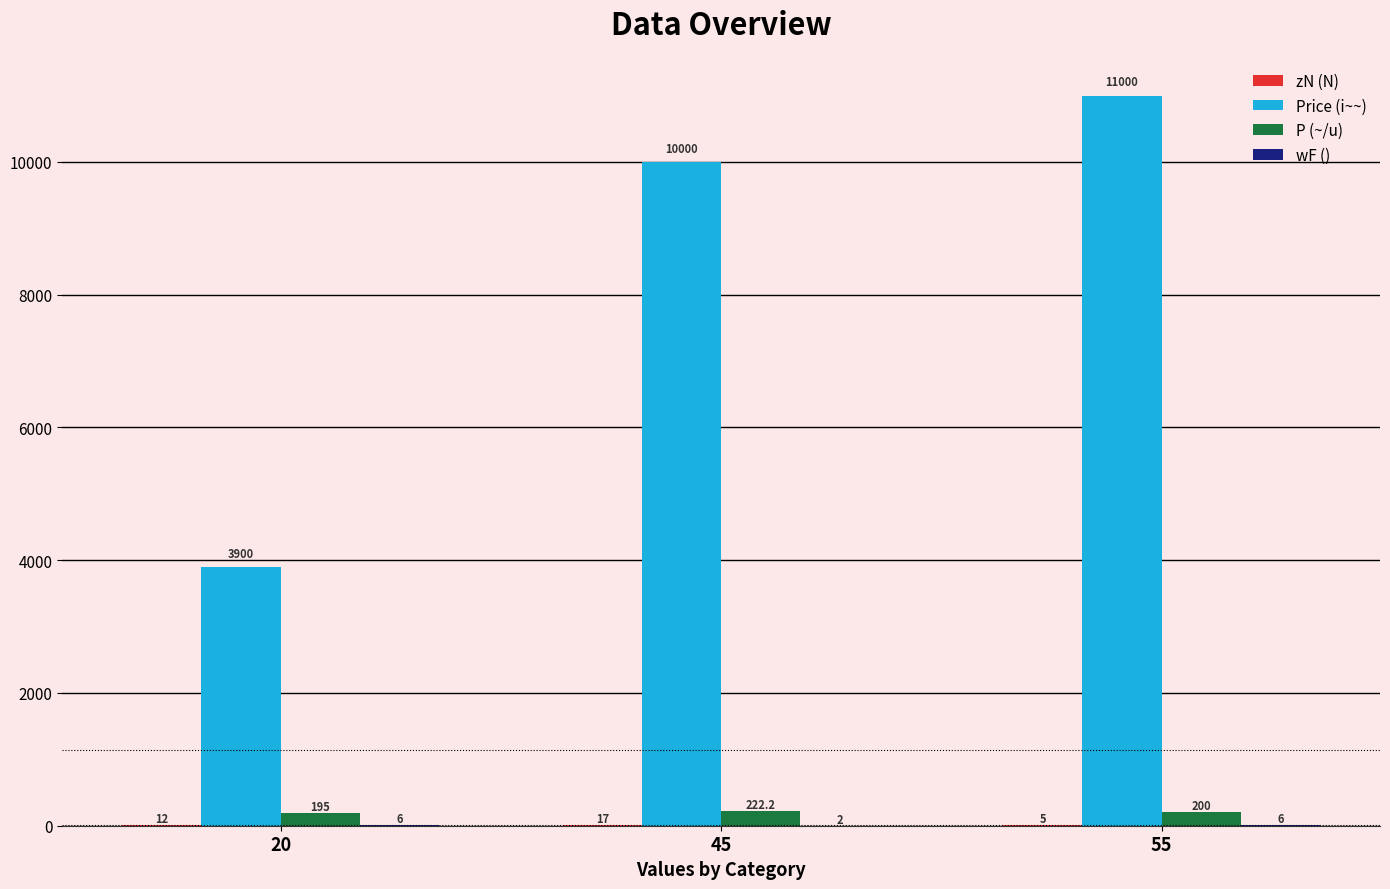

Which label corresponds to the largest value in the chart?

55